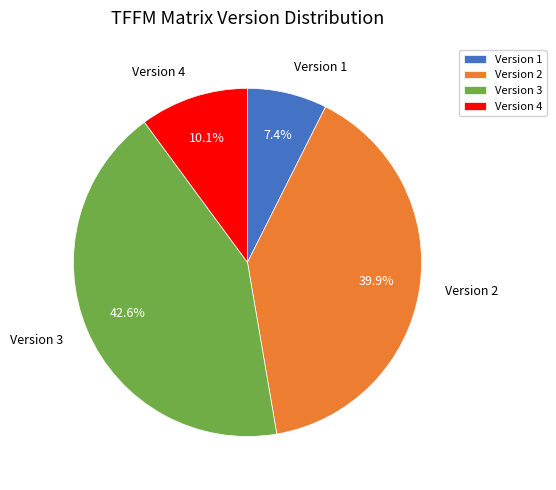

Does Version 1 account for over 50% of the chart?

No